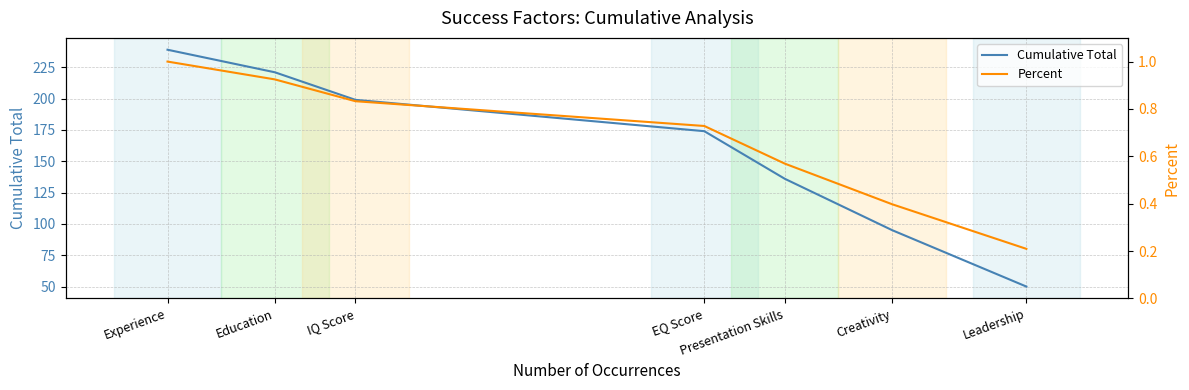

What are all the series names shown in the legend?

Cumulative Total, Percent